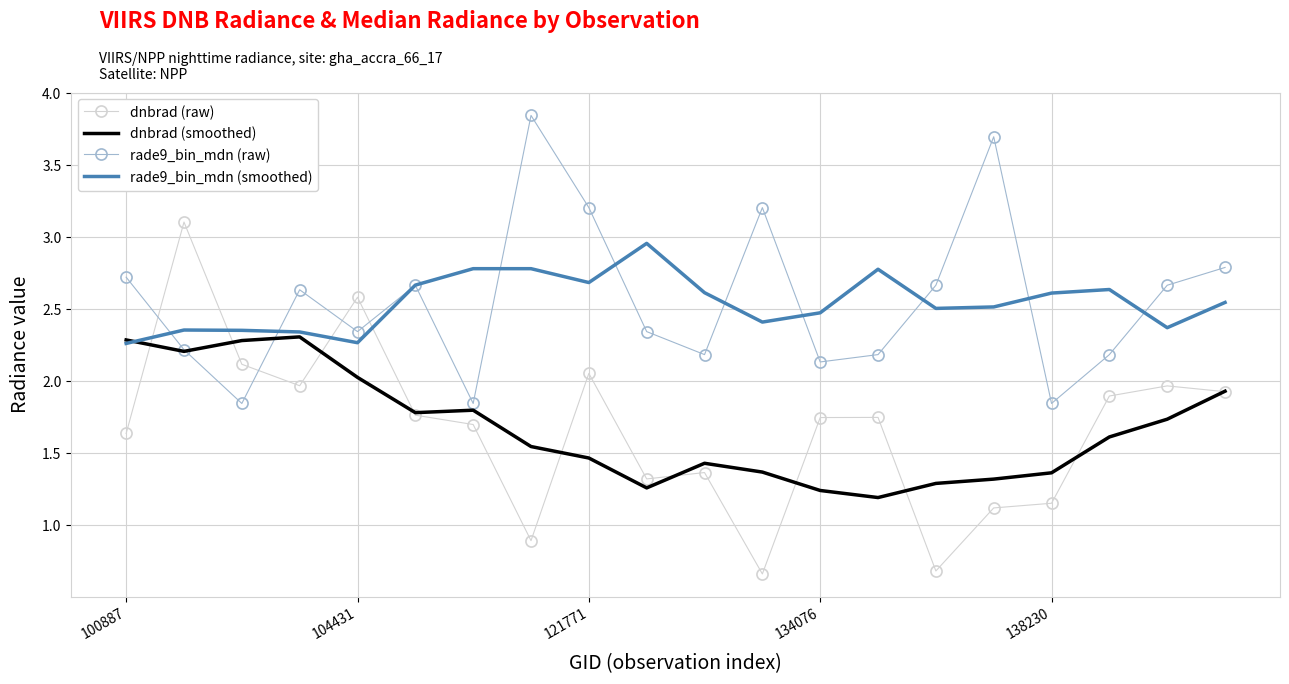

Rank the series by their maximum value, from lowest to highest.

dnbrad (smoothed), rade9_bin_mdn (smoothed), dnbrad (raw), rade9_bin_mdn (raw)